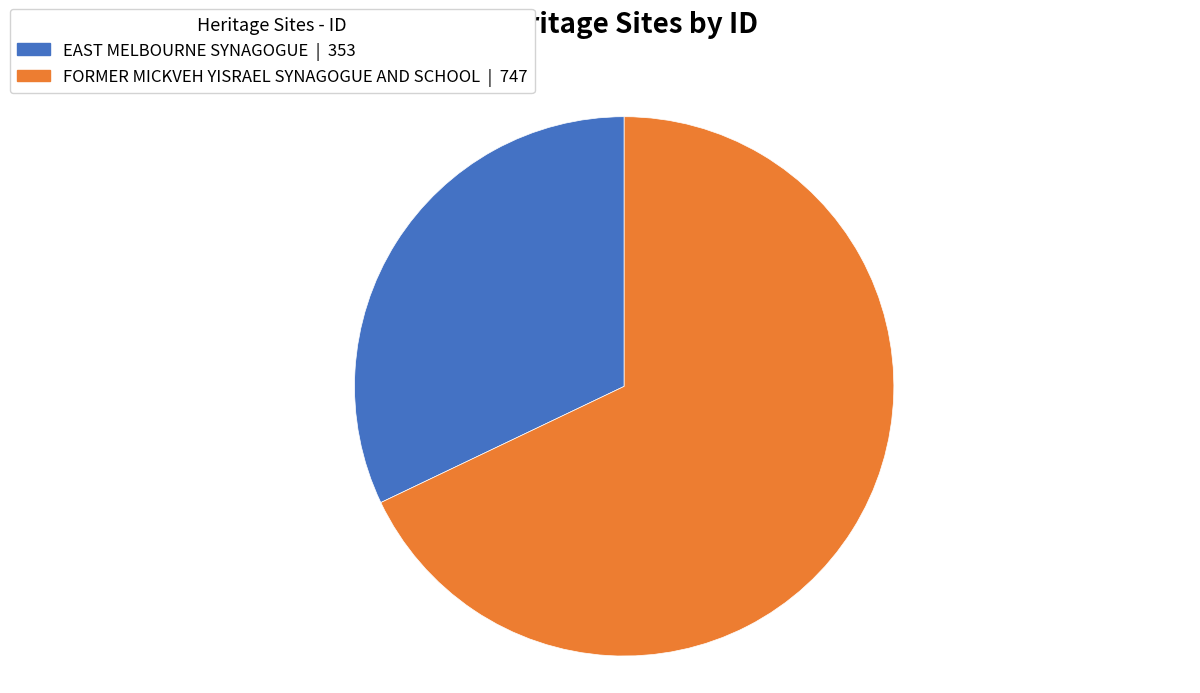

What is the largest slice in the pie chart?

FORMER MICKVEH YISRAEL SYNAGOGUE AND SCHOOL